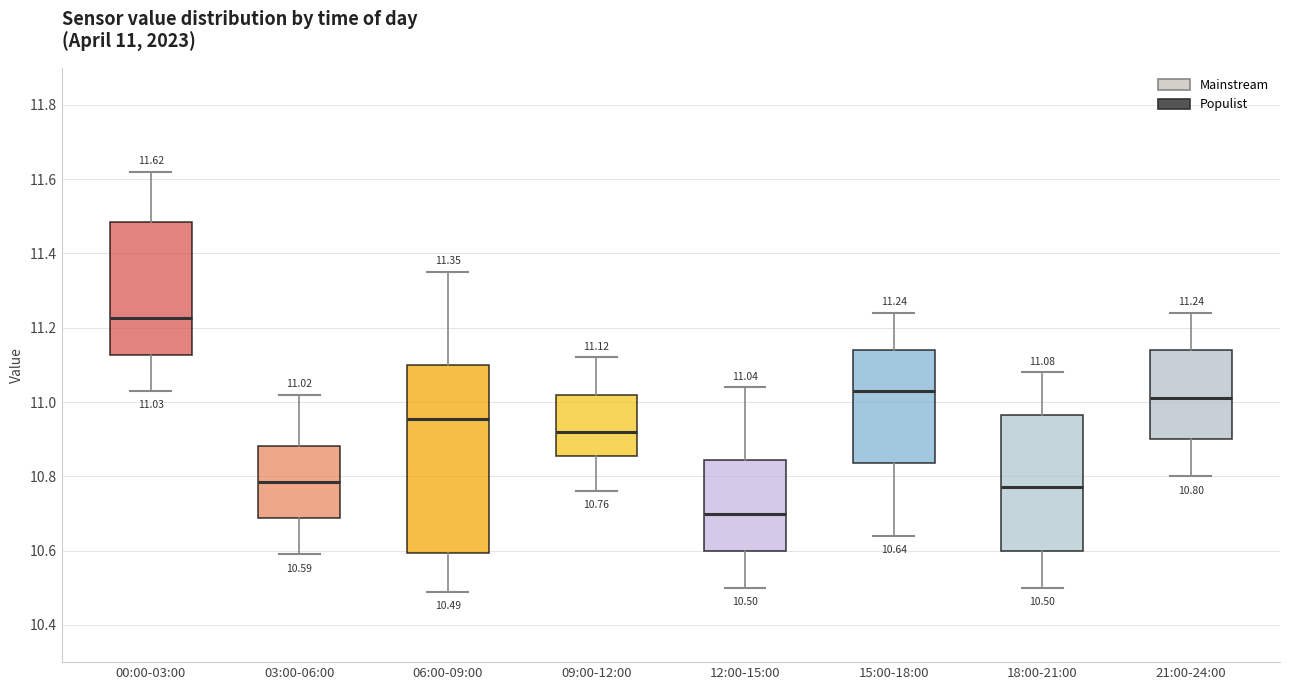

Which box has the highest median line?

00:00-03:00